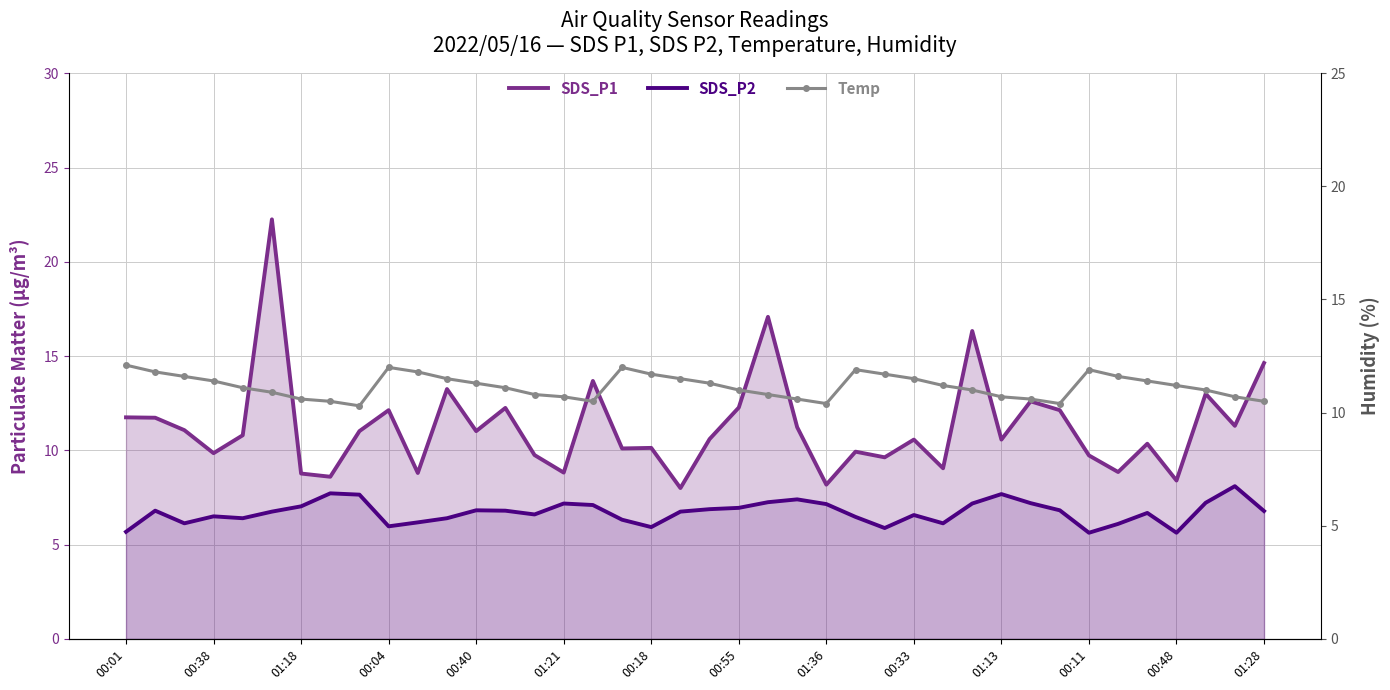

Does the chart have visible grid lines?

Yes